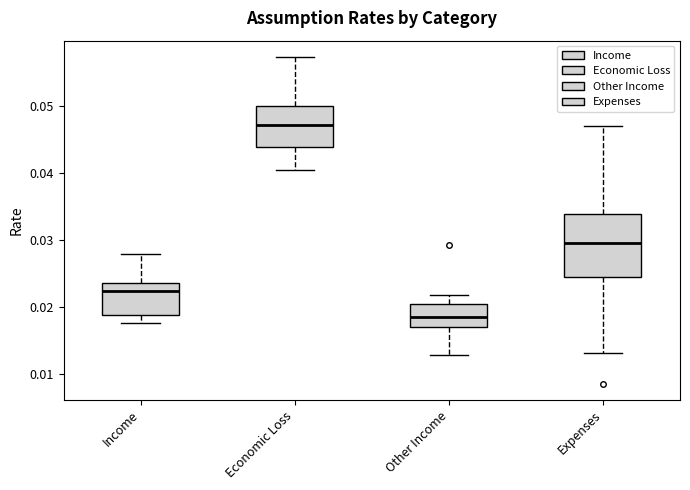

Which box has the highest median line?

Economic Loss